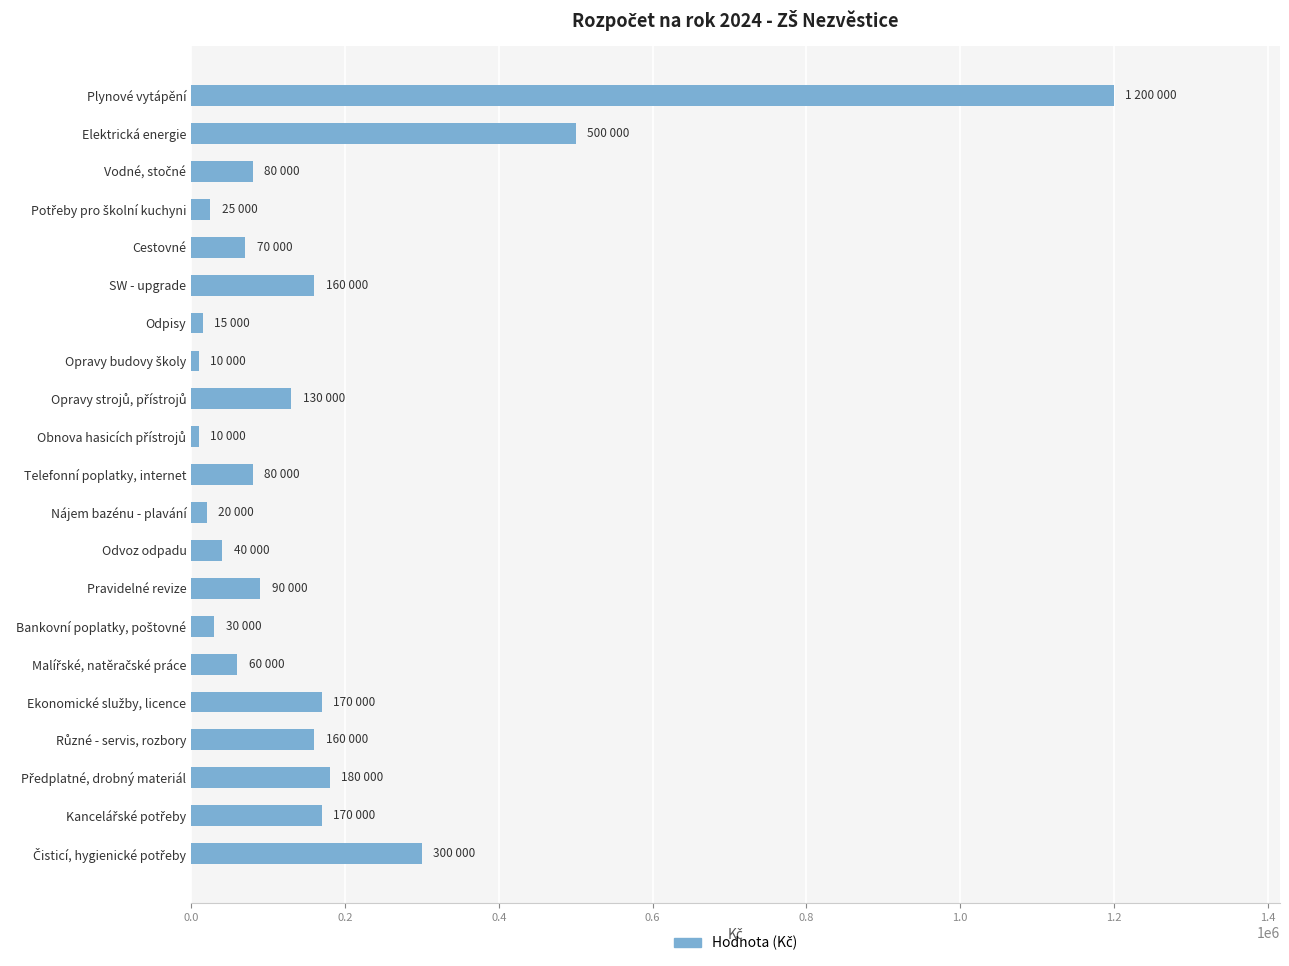

What is the greatest value displayed?

1200000